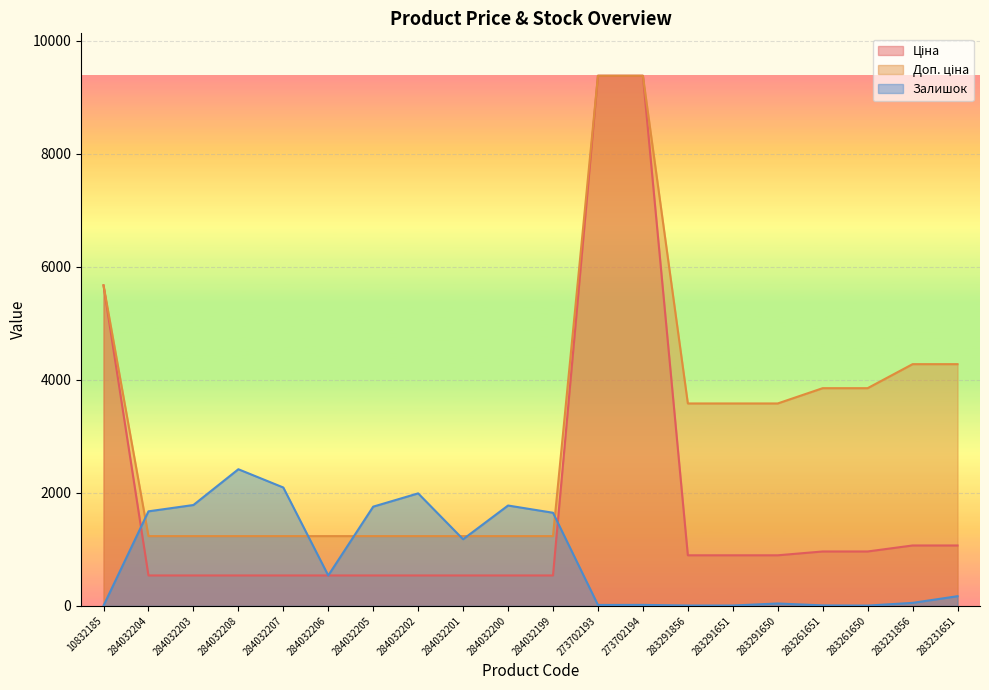

Rank the series at 284032203 from highest to lowest value.

Залишок, Доп. ціна, Ціна